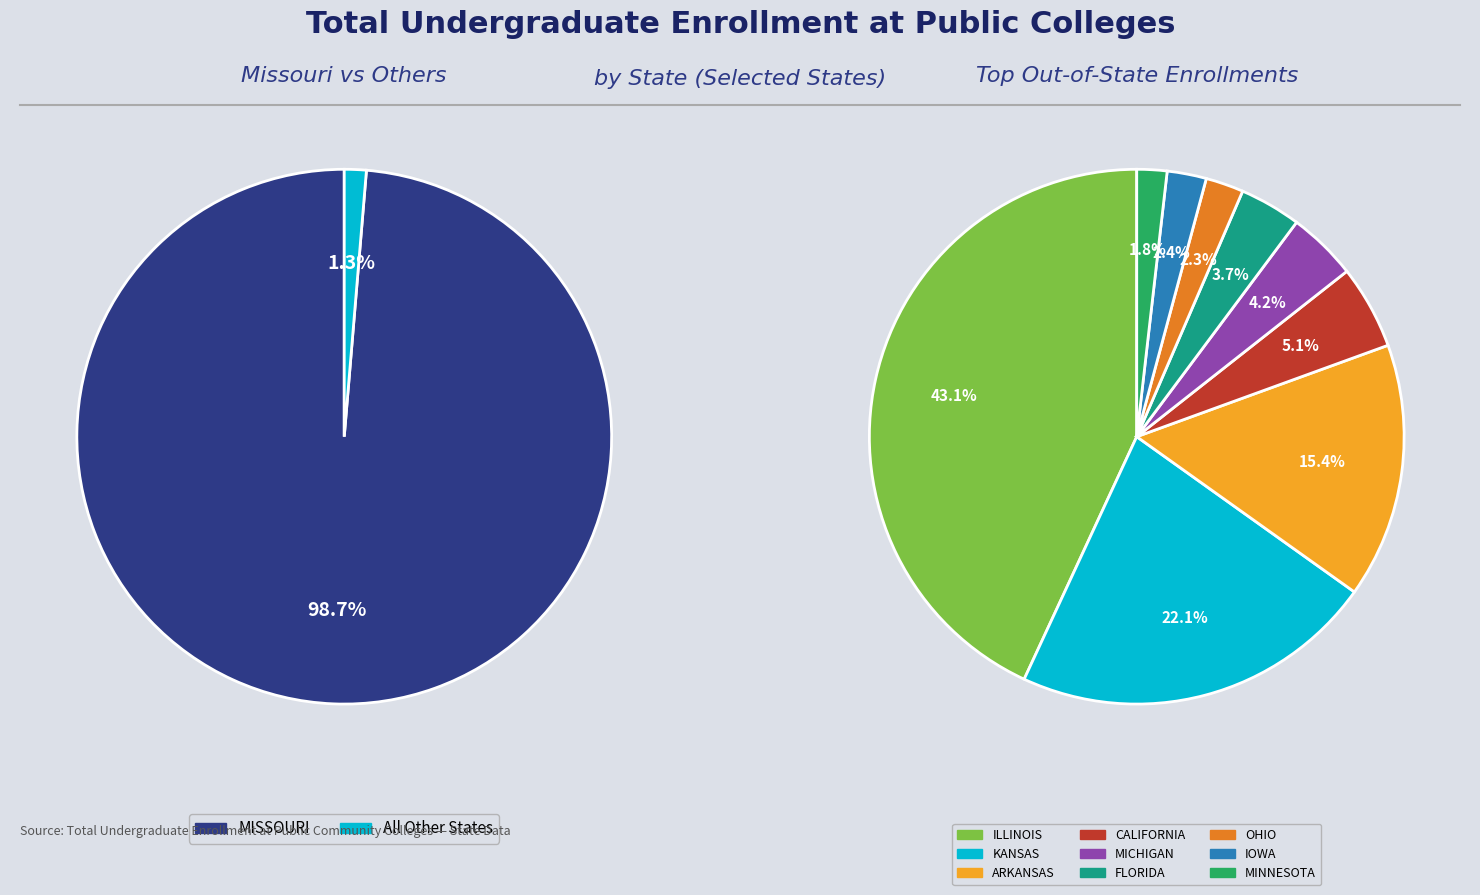

Is KANSAS the majority of the pie?

No